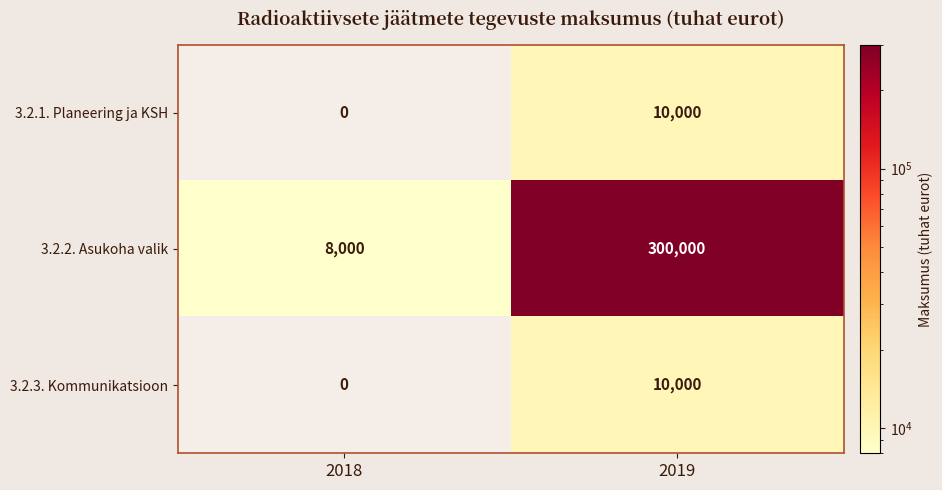

Is it true that 3.2.2. Asukoha valik equals 8000 at 2018?

True